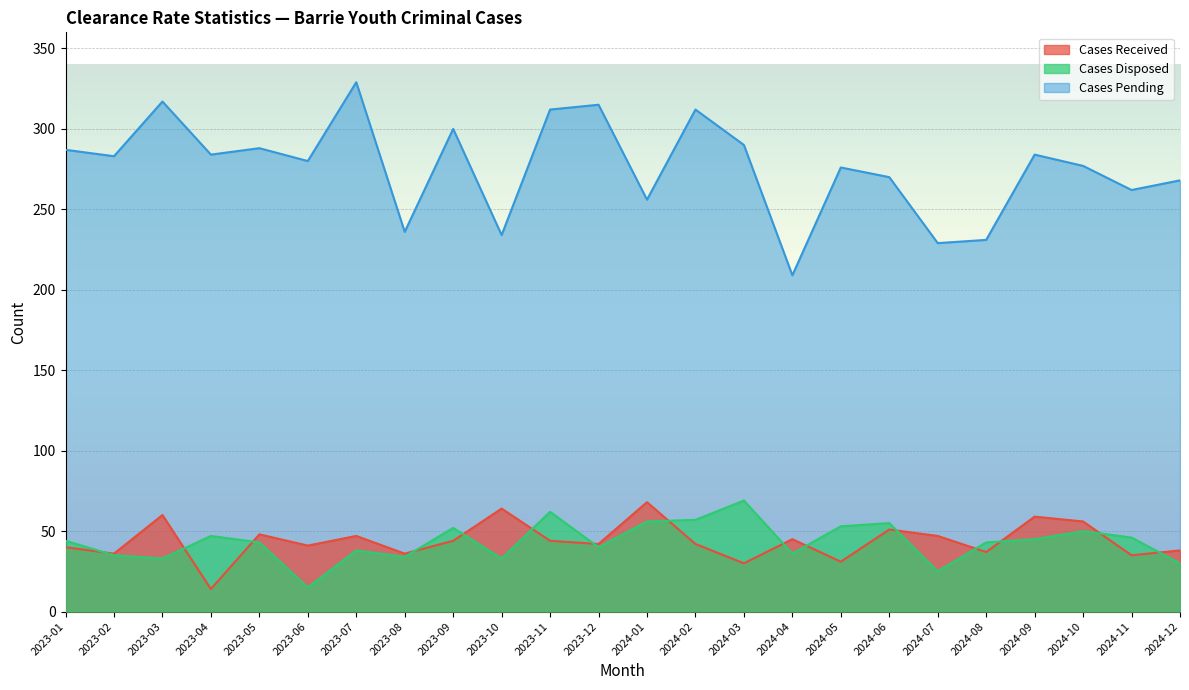

True or false: Cases Disposed has more than 2 interior local peaks.

True